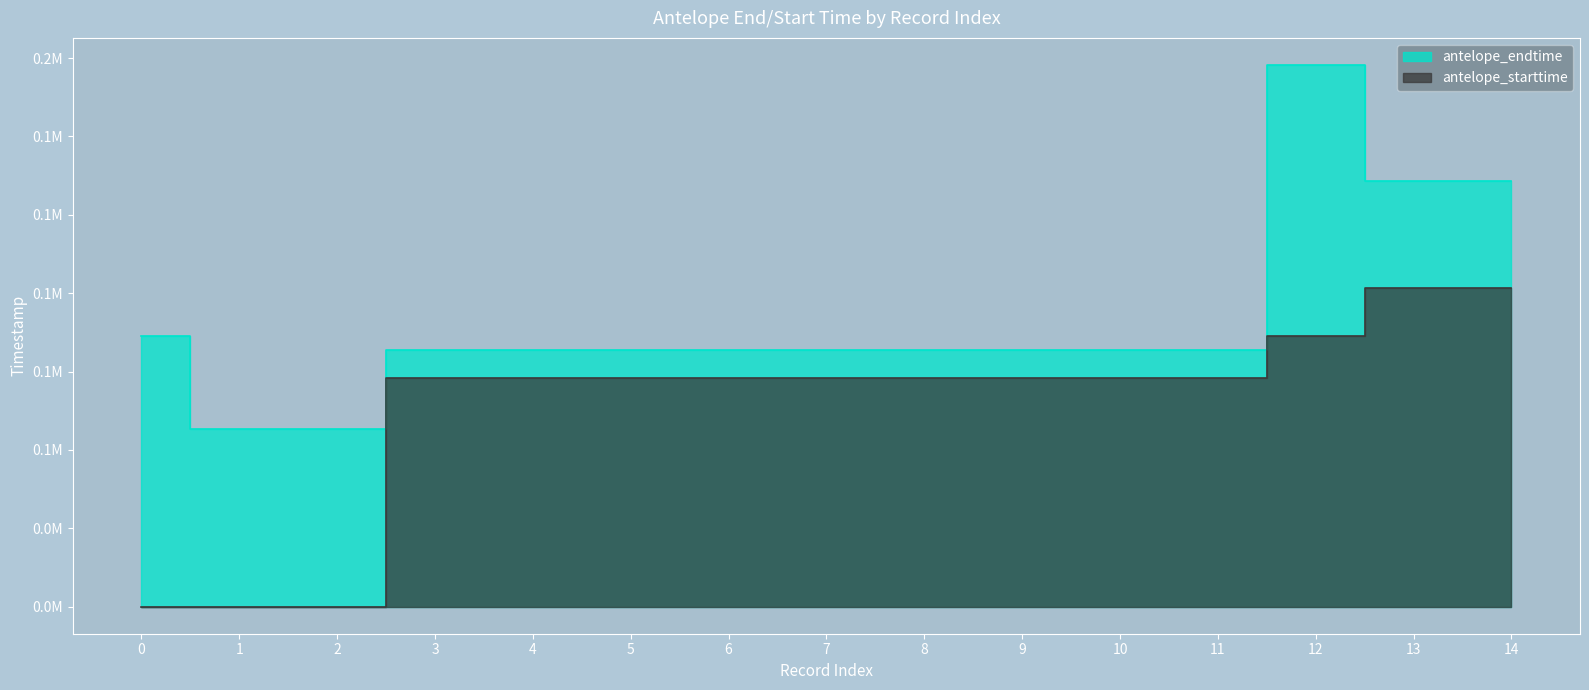

What is the sum of all antelope_endtime values?

1381186.4